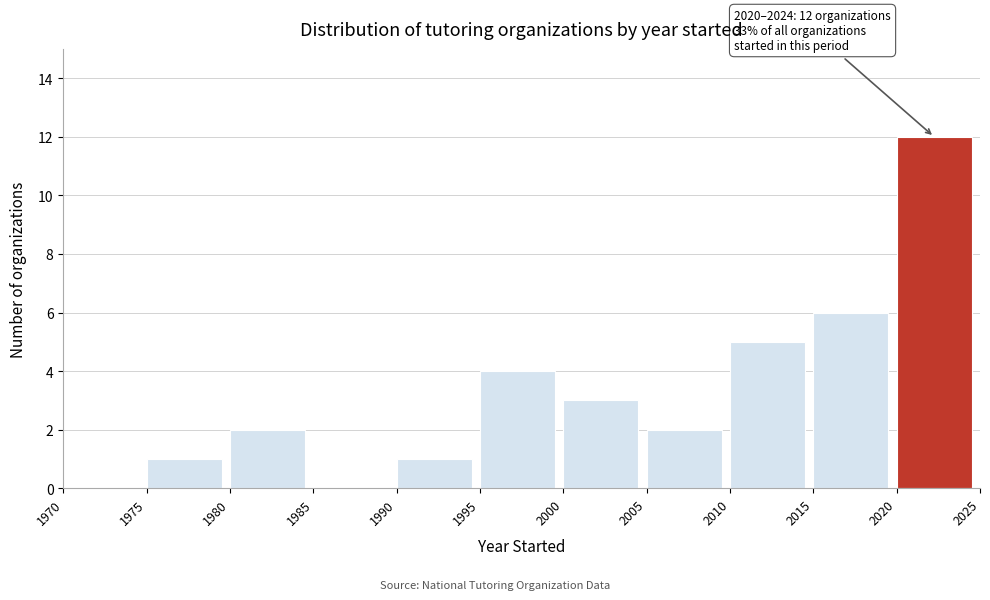

Over which range of the x-axis is the bar tallest?

2020 to 2025